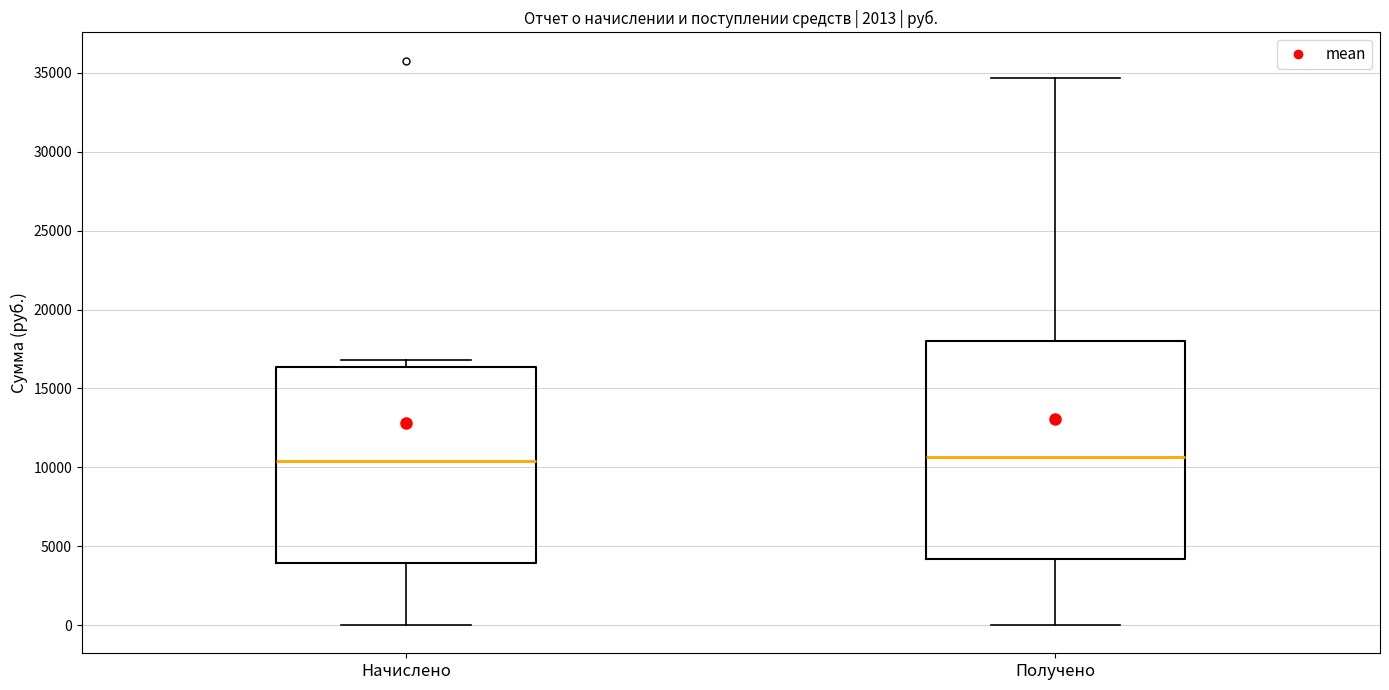

Where does the lower whisker of the box for Получено end on the y-axis? The values are not printed on the chart, so give them approximately, as read against the axis.

0